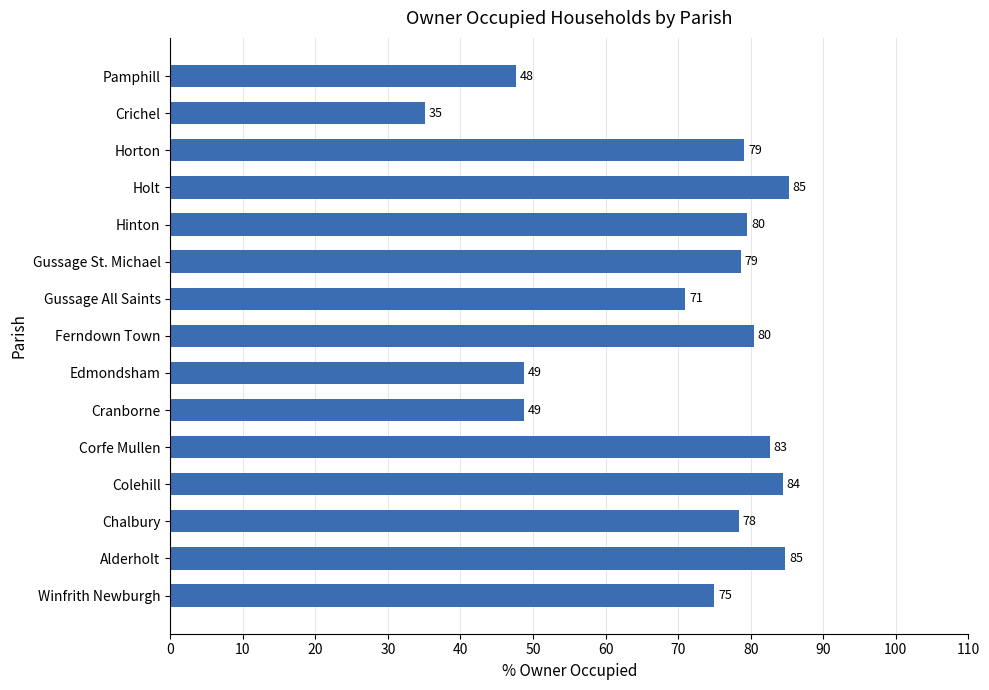

Approximately how many times larger is the value at Cranborne compared to Alderholt?

0.6